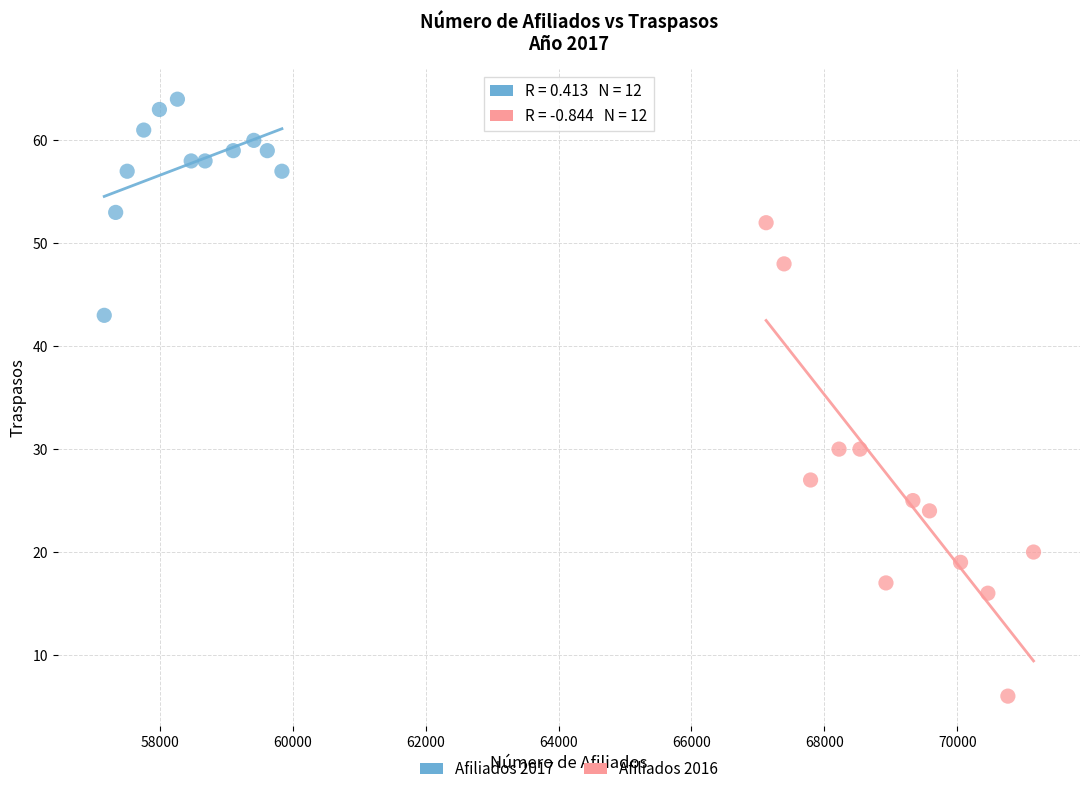

Which series has the widest spread of Y values?

Afiliados 2016